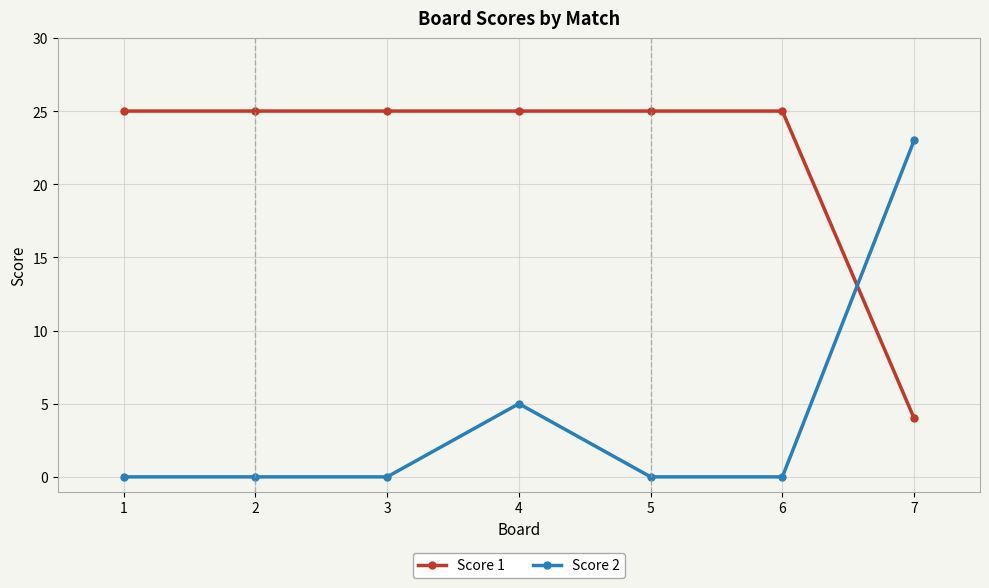

Does the chart display data point markers on the line(s)?

Yes